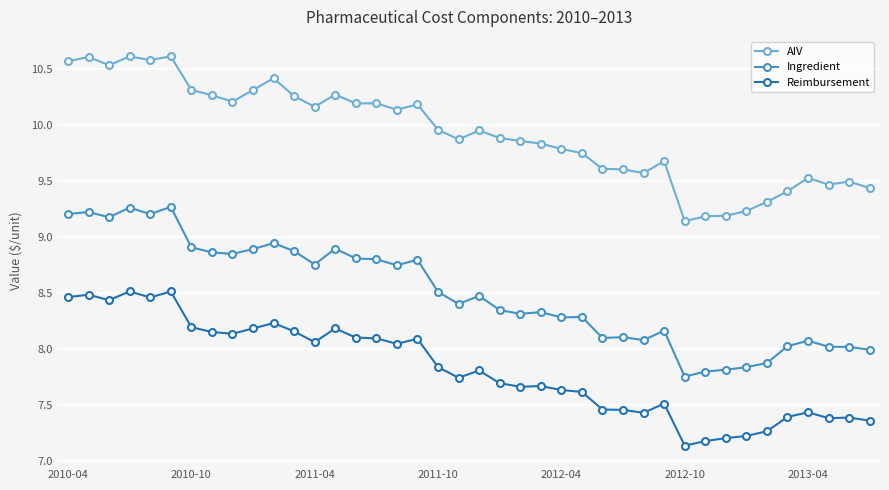

What is the greatest value displayed?

10.6